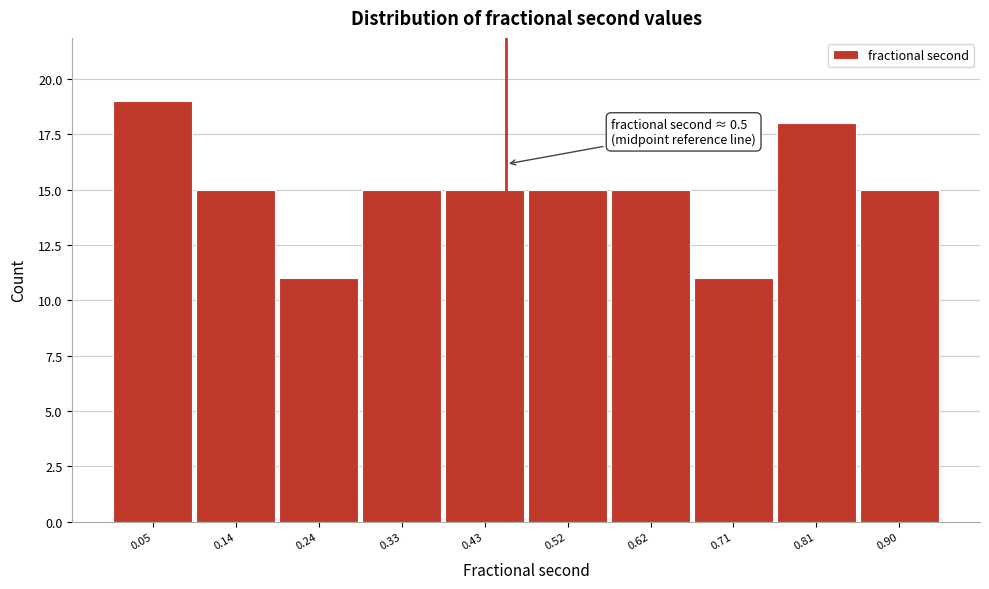

Reading left to right, list all the values displayed in this chart.

19	15	11	15	15	15	15	11	18	15